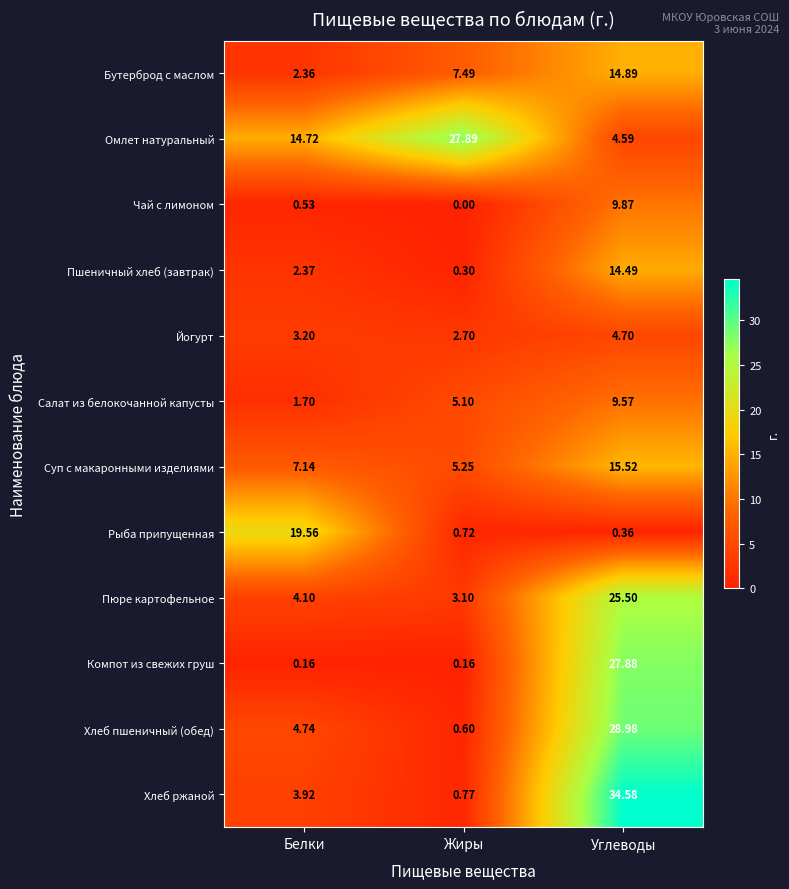

Which series has the largest range (max minus min)?

Хлеб ржаной